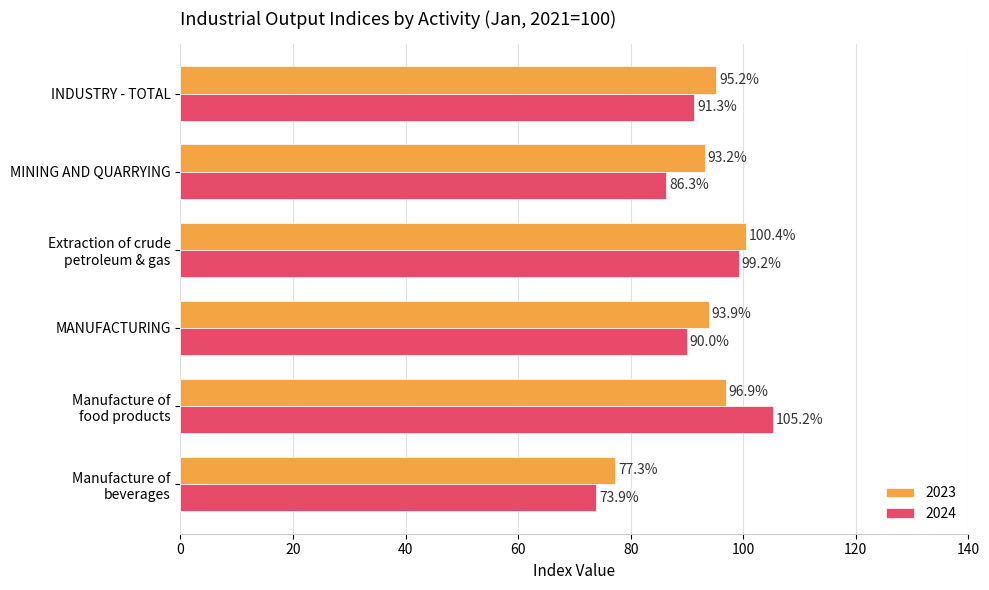

Which series changed the most between Extraction of crude
petroleum & gas and Manufacture of
beverages?

2024